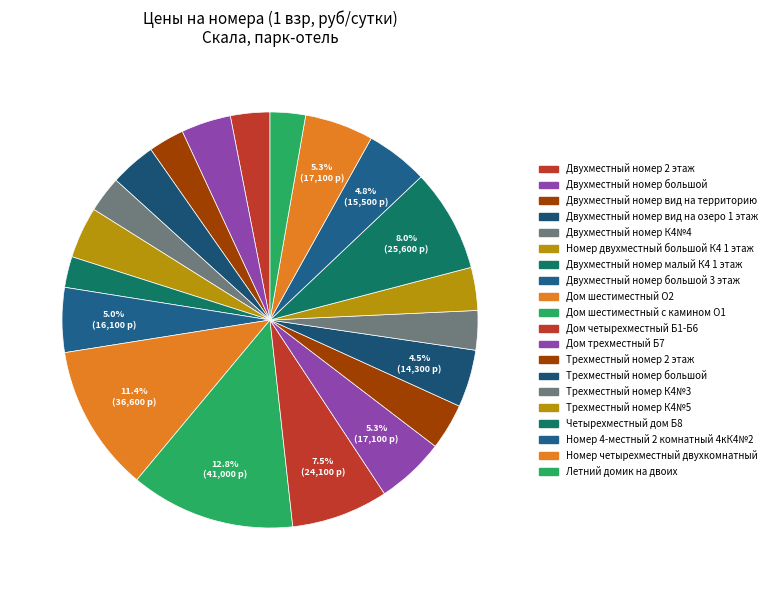

How many segments does this pie chart have?

20